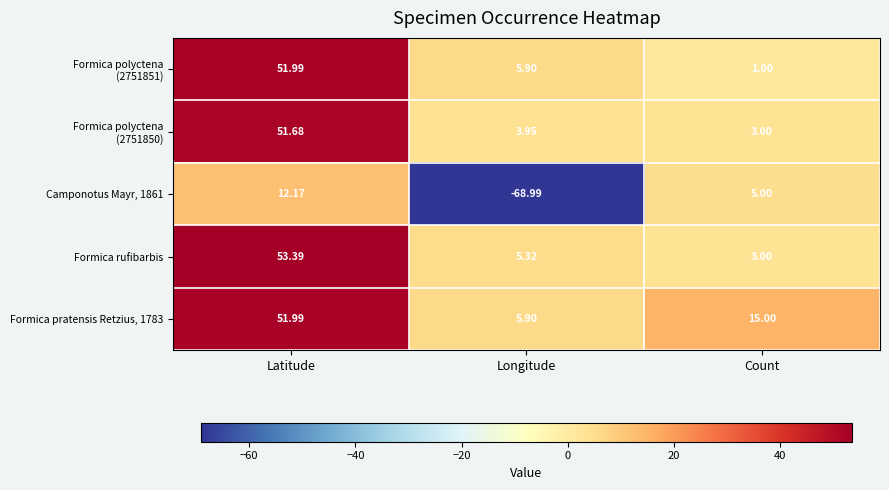

At which category is the sum across all series the highest?

Latitude